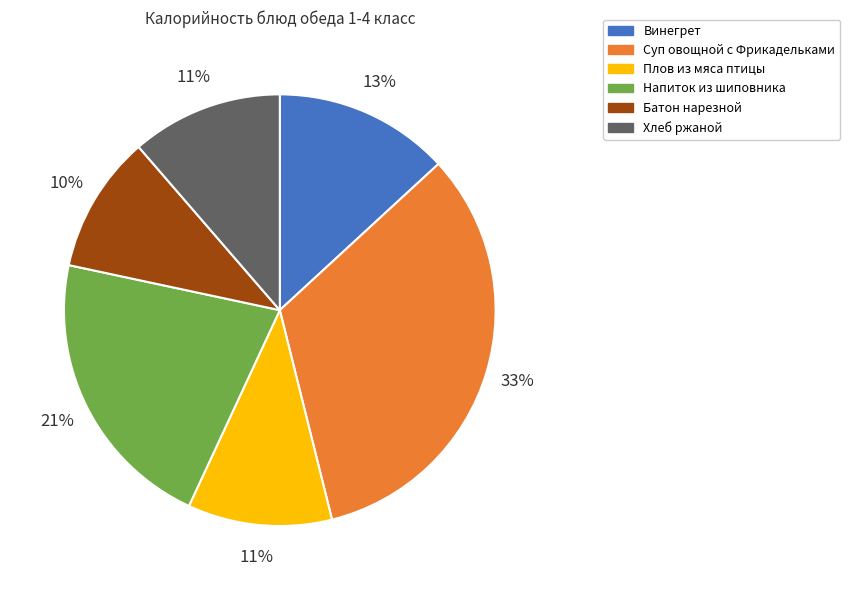

Is there any slice that represents more than half of the pie?

No